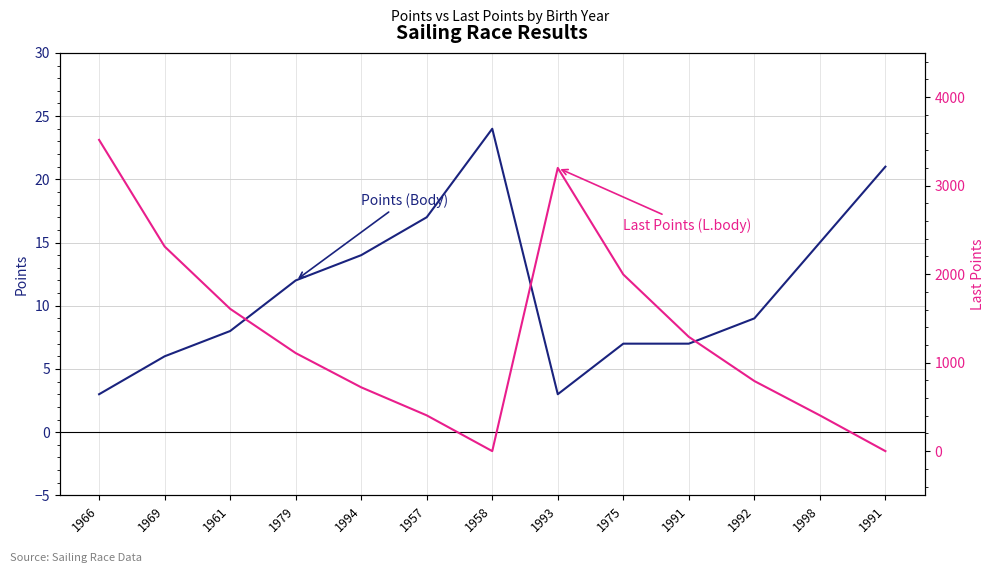

What is the difference between the maximum and minimum values in the Points (Body) series?

21